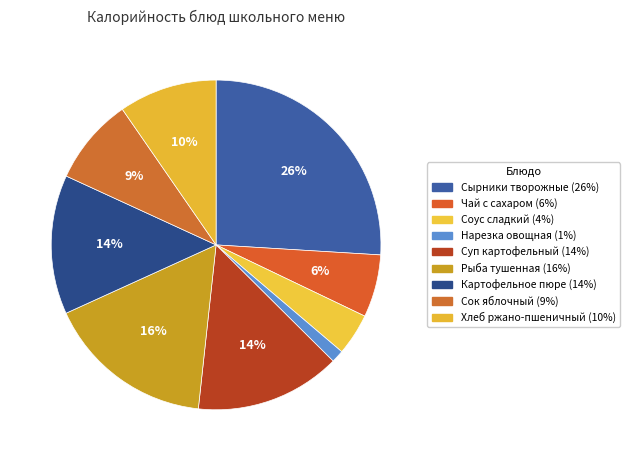

Which category has the biggest portion of the pie?

Сырники творожные